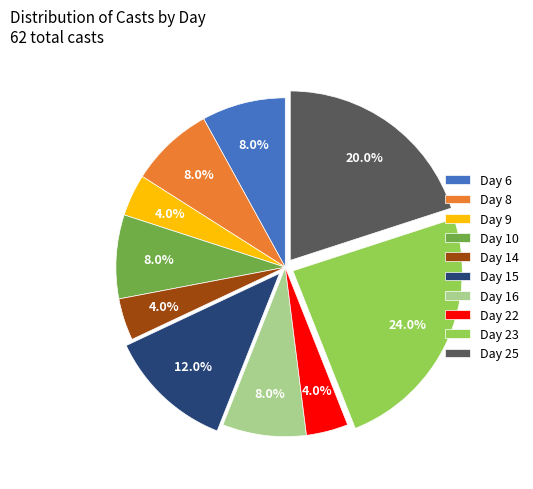

True or false: Day 25 accounts for 34% of the total.

False